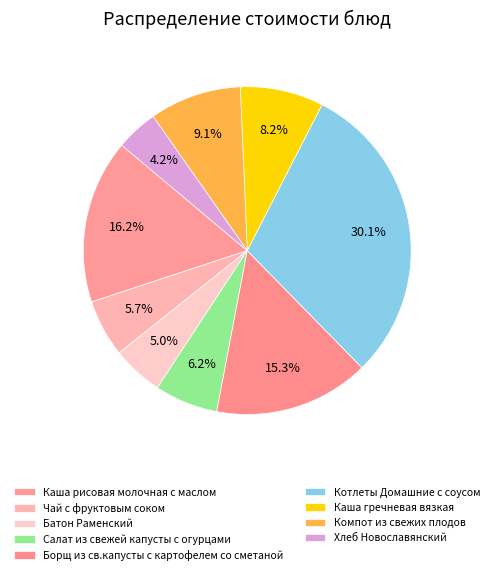

Which category has the smallest portion of the pie?

Хлеб Новославянский